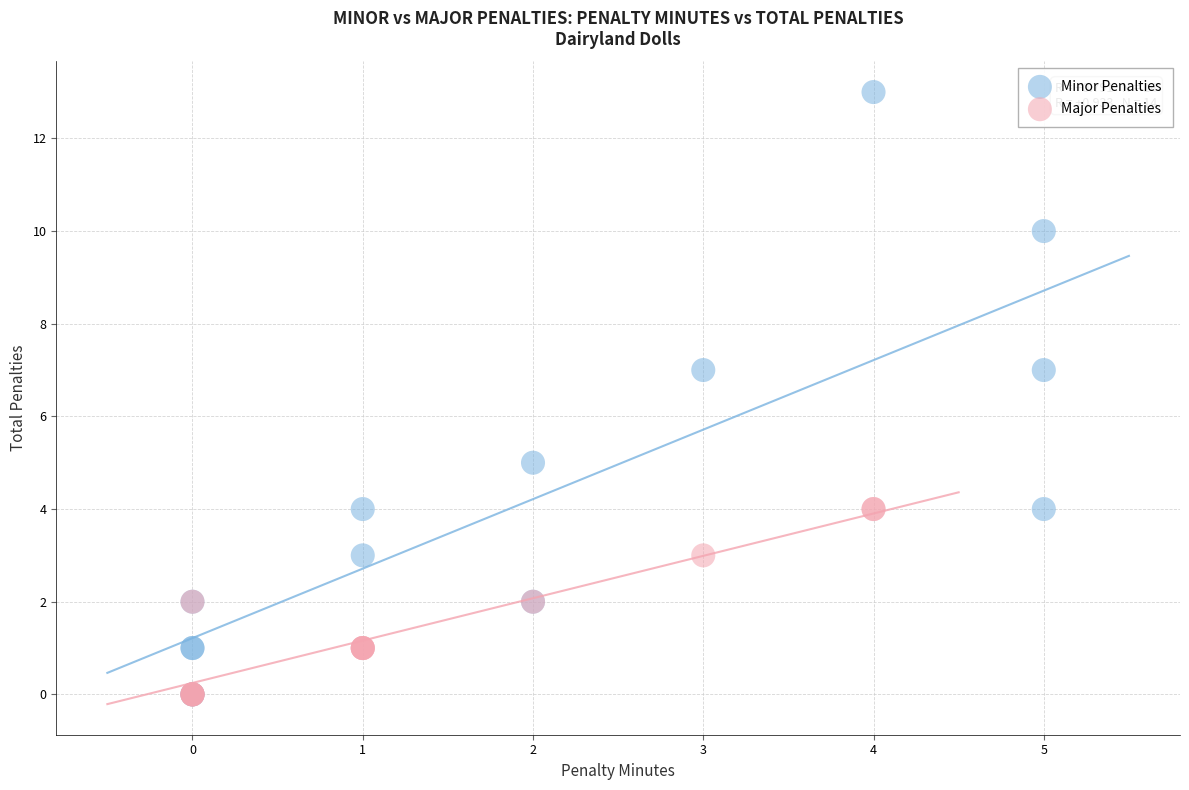

Which series contains the highest Y value?

Minor Penalties